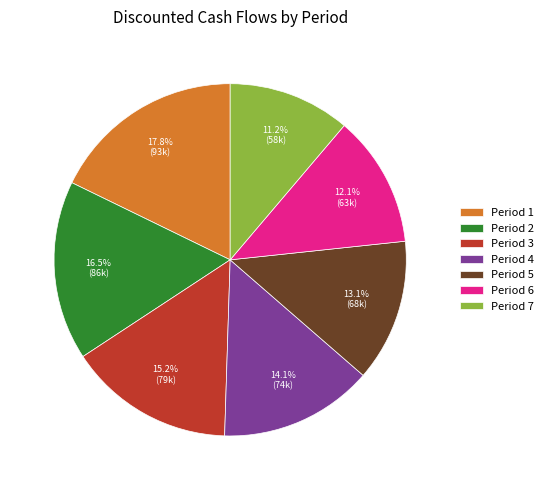

Which category has the biggest portion of the pie?

Period 1